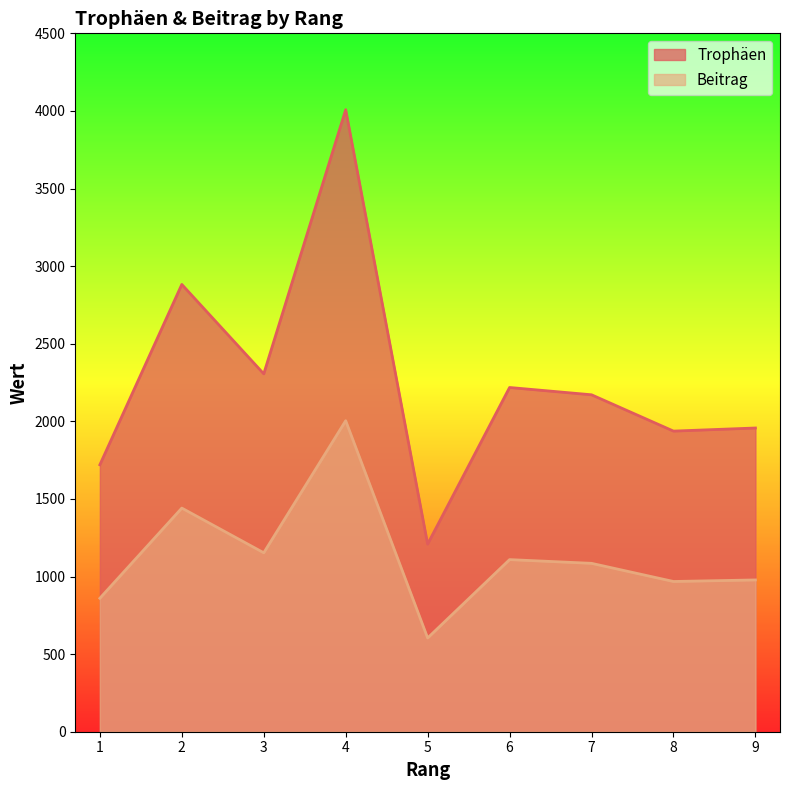

At which label does Trophäen first exceed 2171?

2